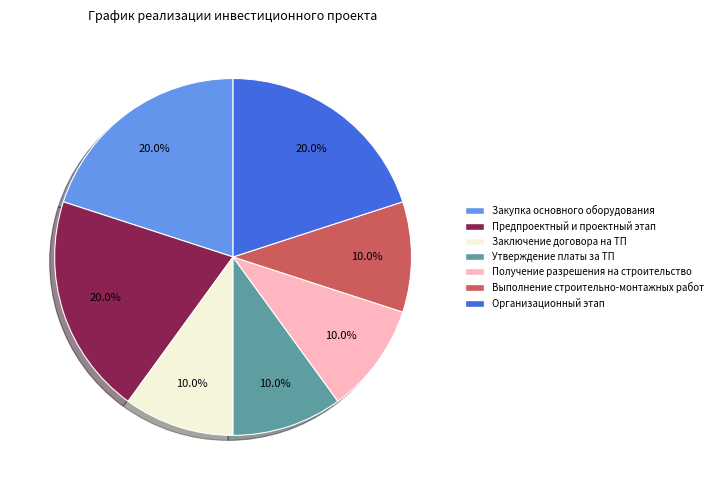

How many slices are in this pie chart?

7